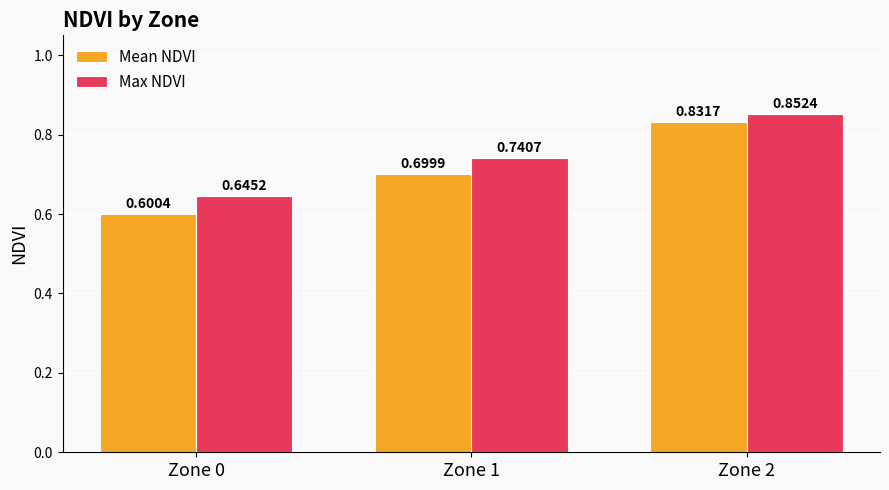

How many bars are there in each group?

2